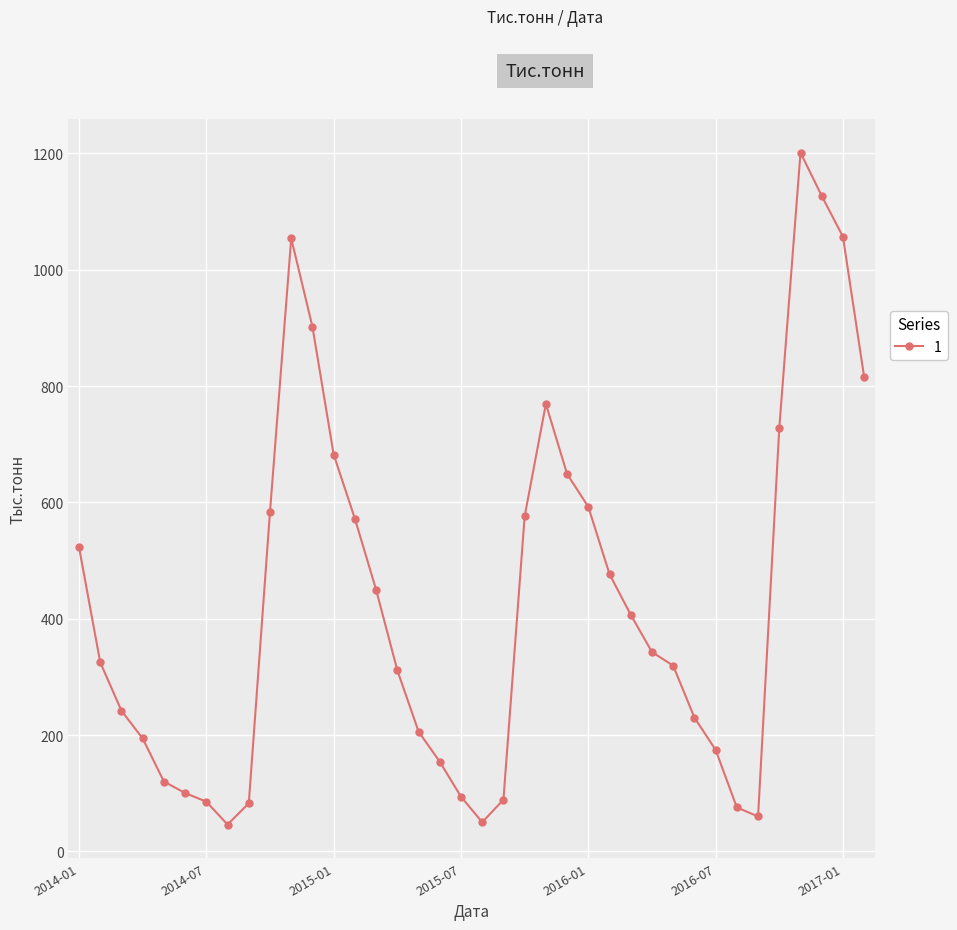

What is the smallest value displayed?

46.1